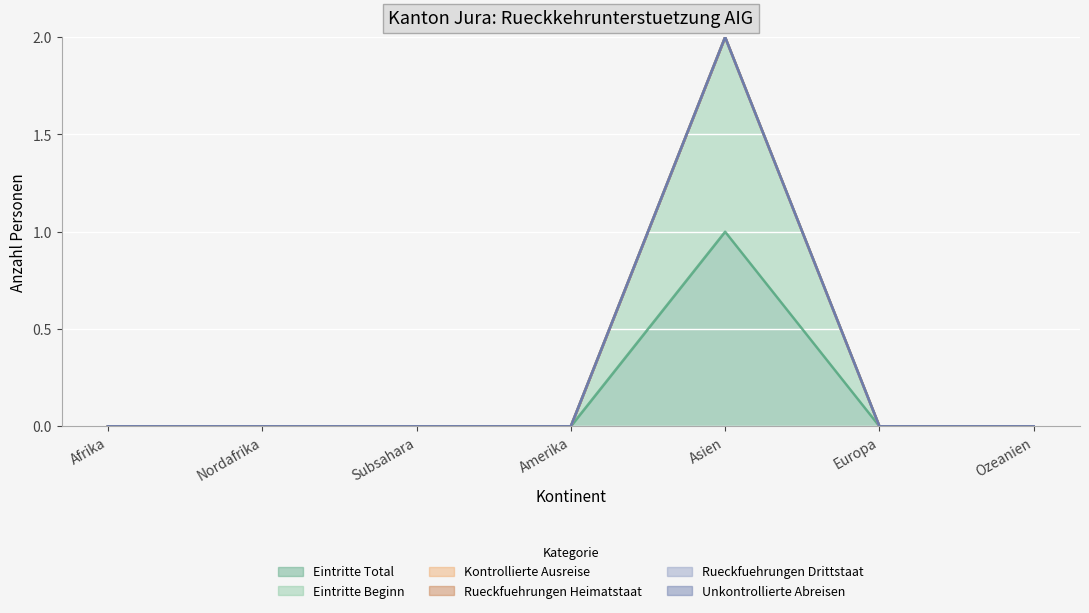

How many lines are shown in the chart?

6